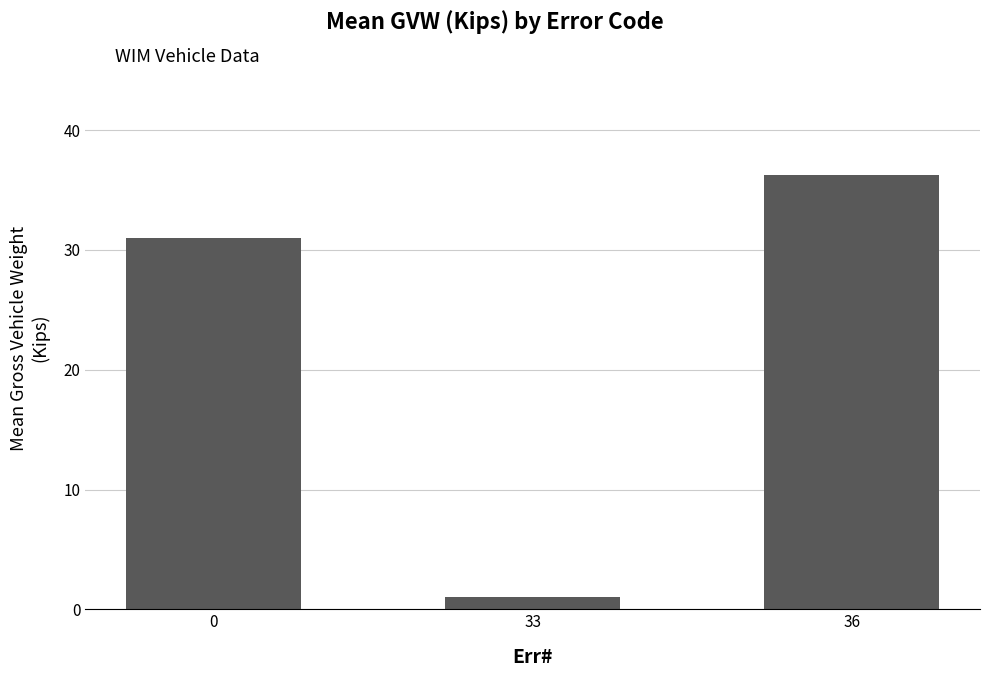

Reading right to left, list all the values displayed in this chart.

36.2	1.0	31.0